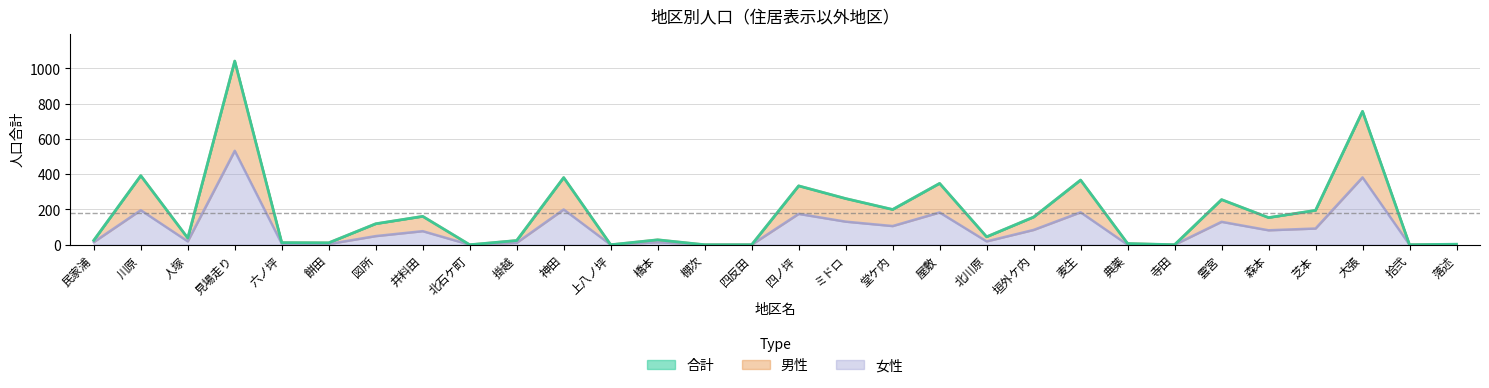

Which series changed the most between 人塚 and 神田?

合計